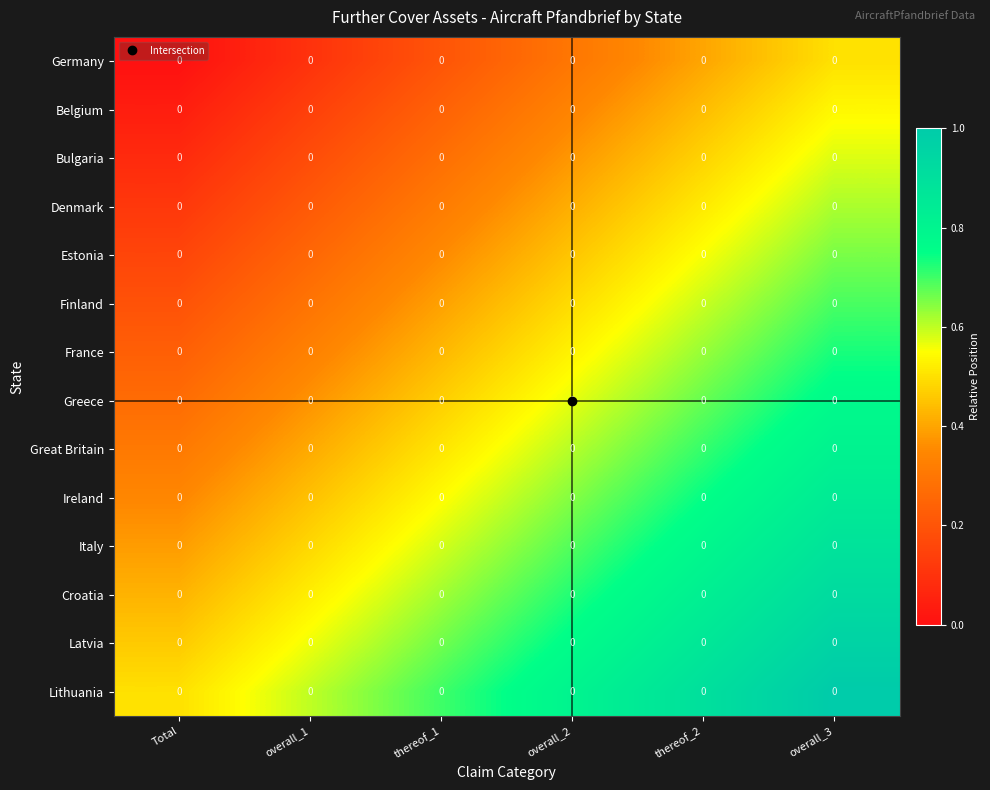

Is it true that Greece equals 0.8 at thereof_1?

False